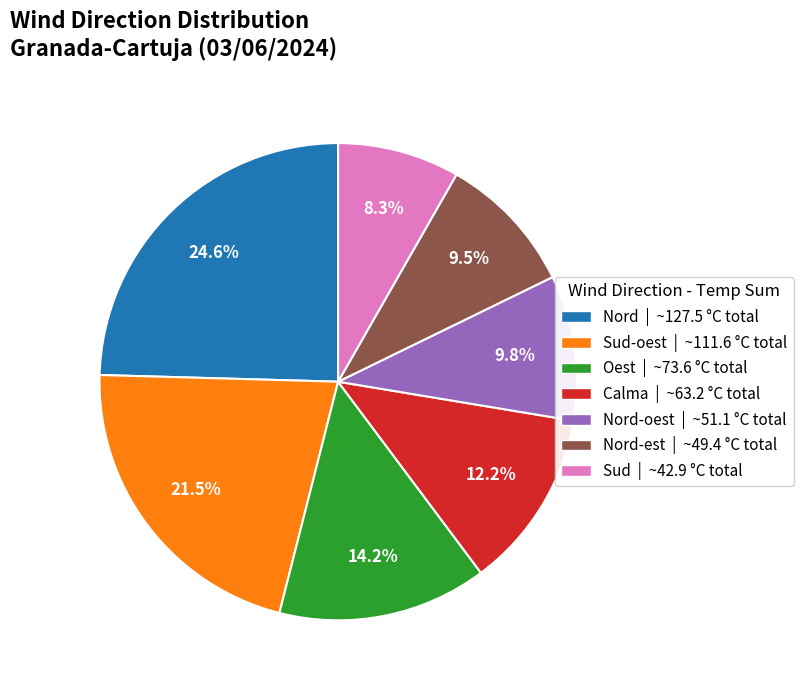

Which has a higher value, Sud-oest | ~111.6 °C total or Sud | ~42.9 °C total?

Sud-oest | ~111.6 °C total